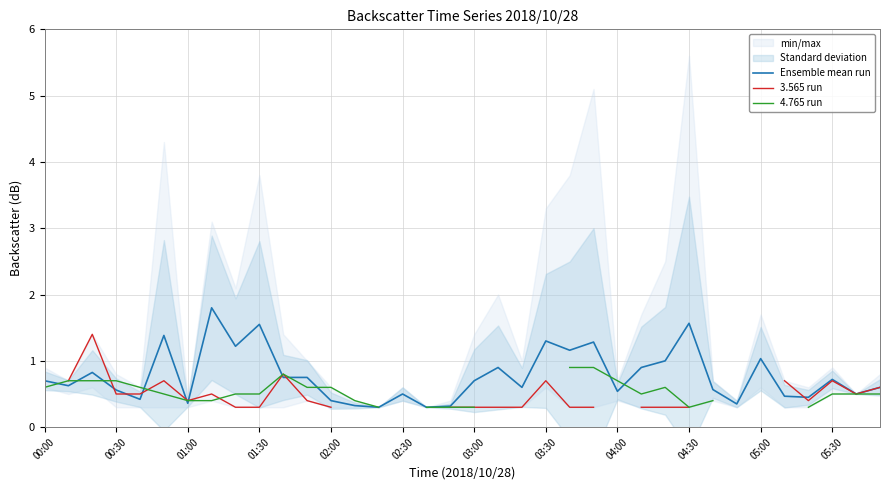

In 4.765 run, how many points are higher than both neighbors (excluding endpoints)?

2